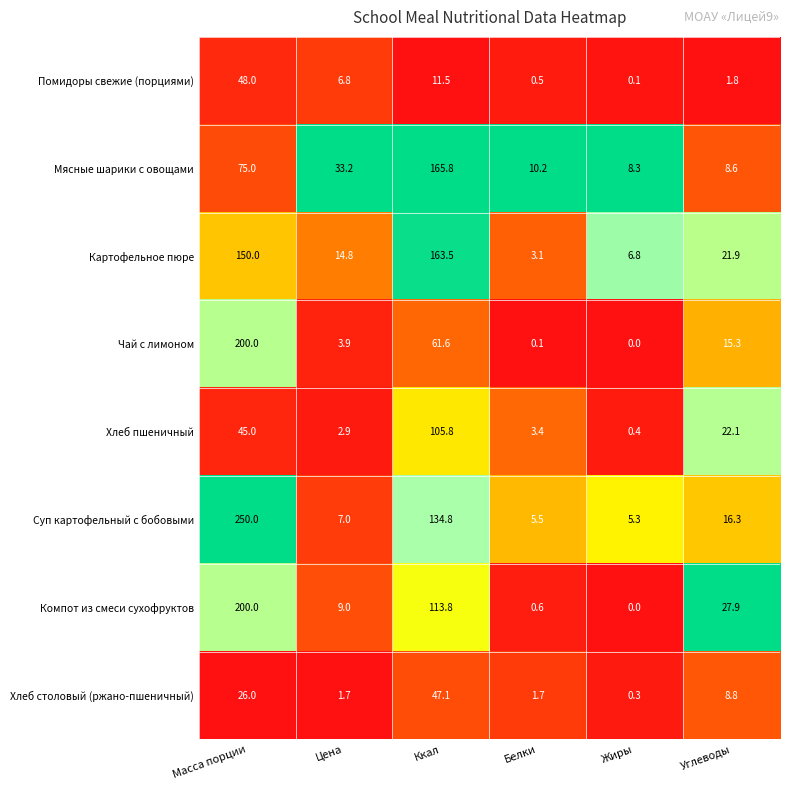

At which category is the sum across all series the highest?

Масса порции